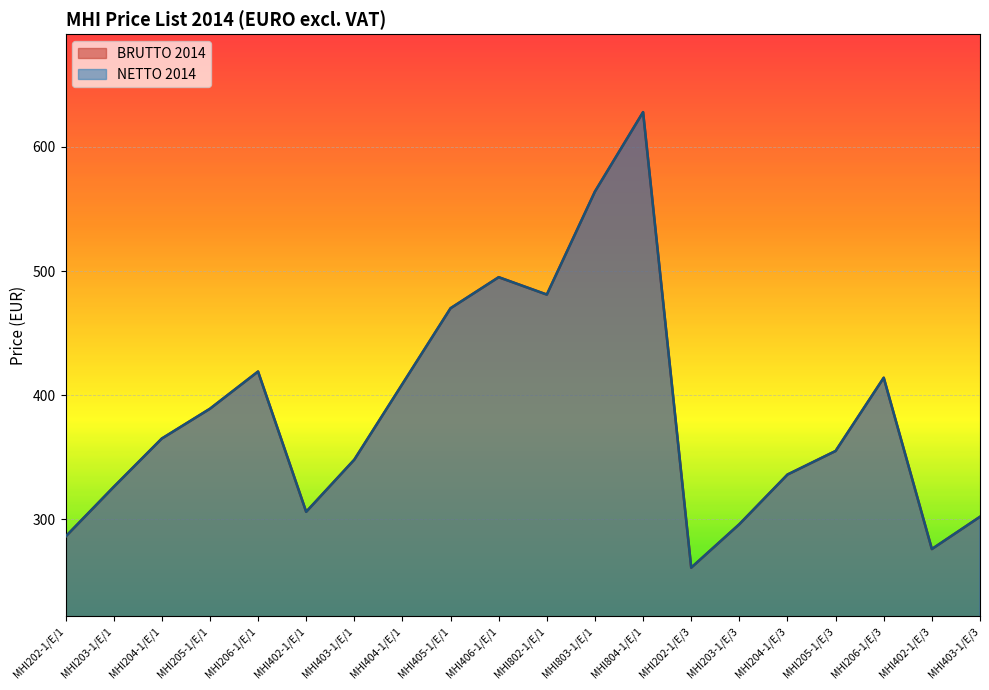

At how many categories does at least one series exceed 353?

11